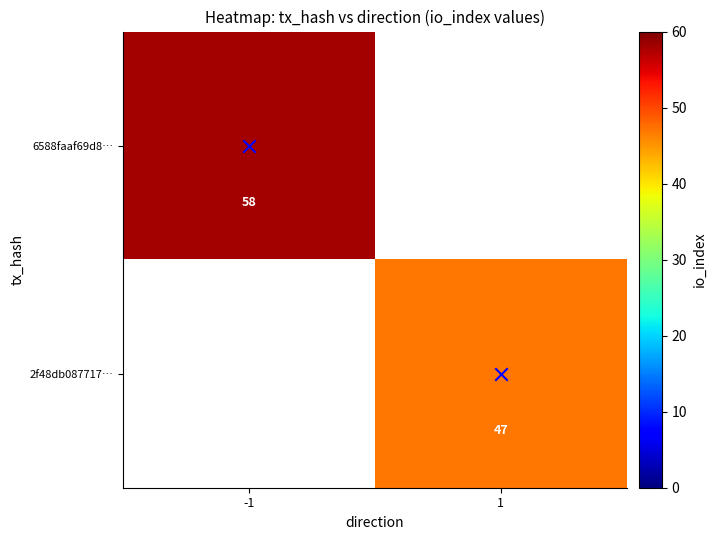

How many distinct data groups are displayed?

2